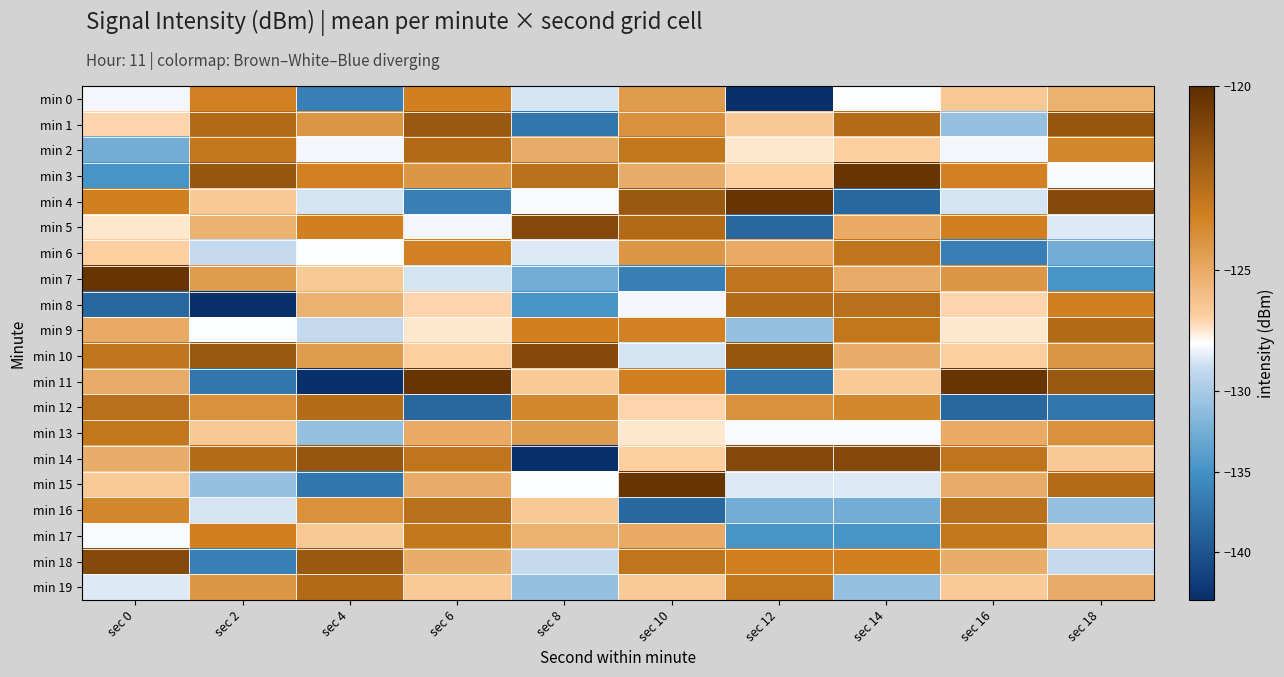

Rank the series at sec 12 from lowest to highest value.

min 0, min 5, min 11, min 17, min 16, min 9, min 15, min 13, min 2, min 3, min 1, min 6, min 12, min 18, min 19, min 7, min 8, min 10, min 14, min 4